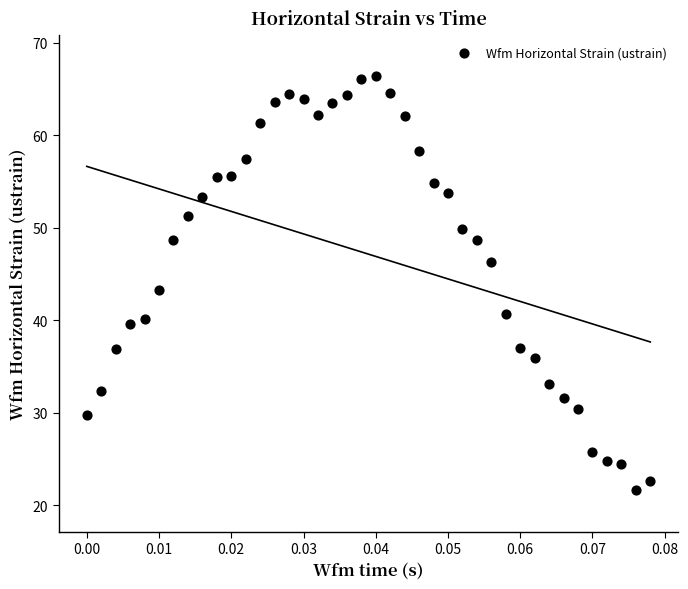

What is the range of Y values (max minus min)?

44.8